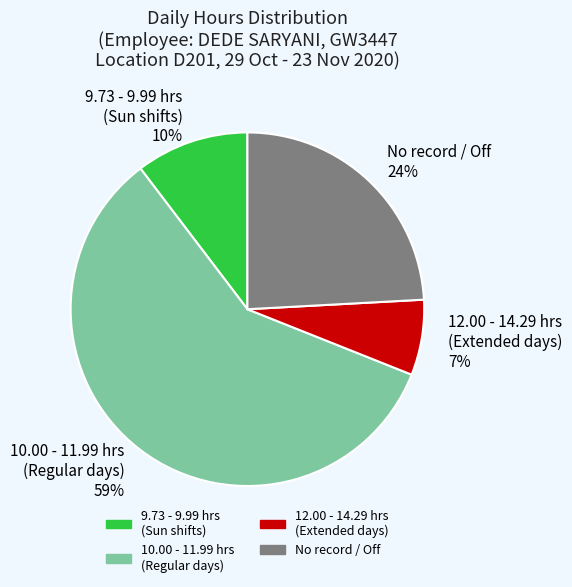

What percentage is the 9.73 - 9.99 hrs (Sun shifts) slice, to the nearest percent?

10%